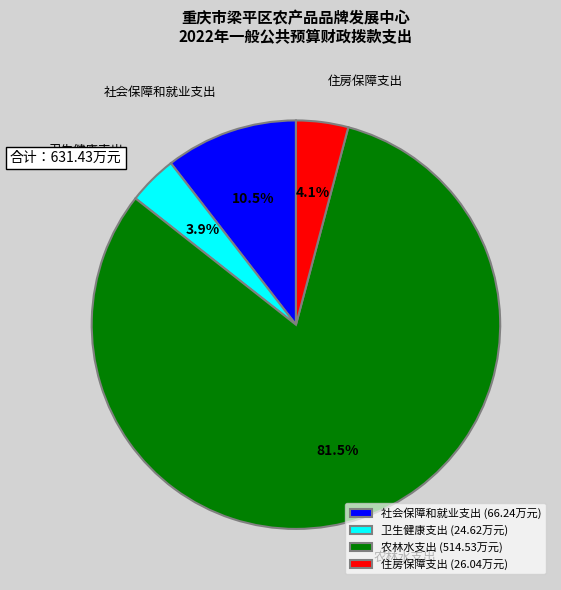

The 农林水支出 slice represents 95% of the pie. True or false?

False